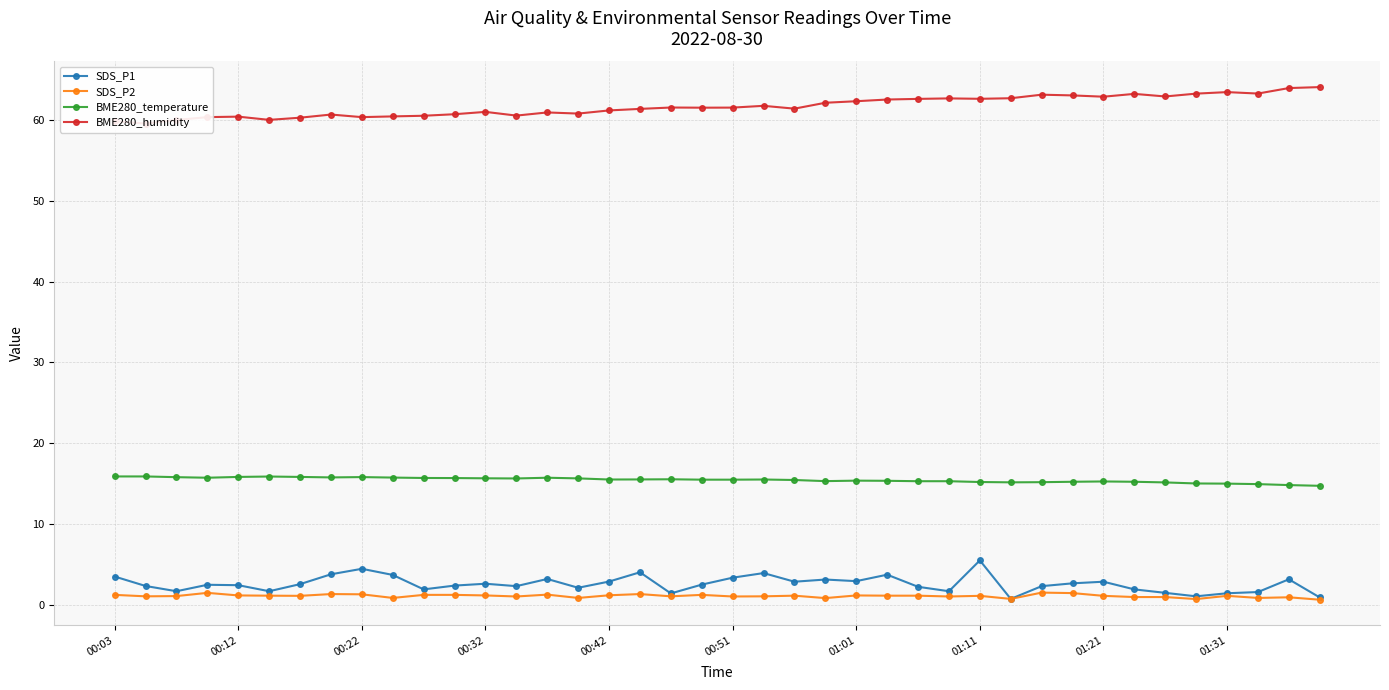

True or false: BME280_temperature has more than 2 interior local peaks.

True